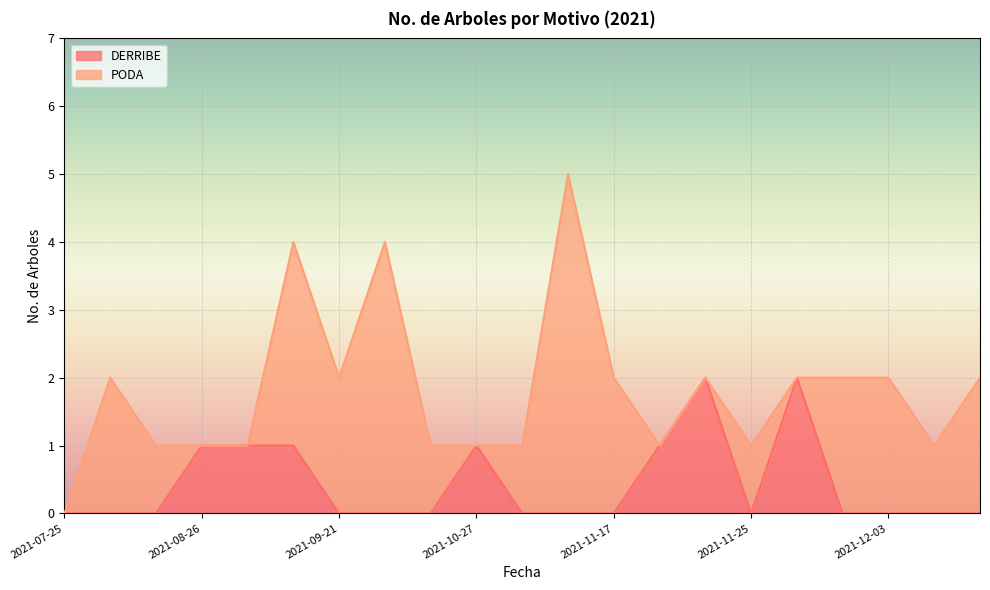

Is it true that DERRIBE equals -1 at 2021-07-25?

False